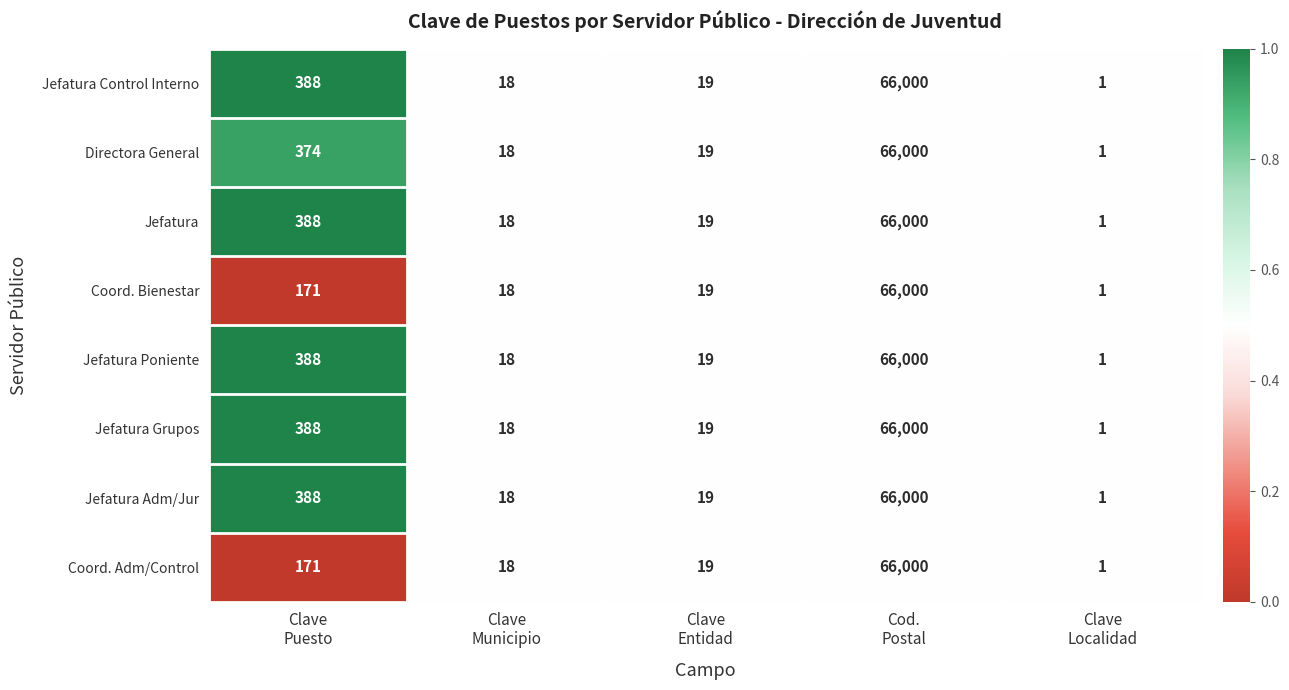

What is the sum of all Jefatura Grupos values?

66426